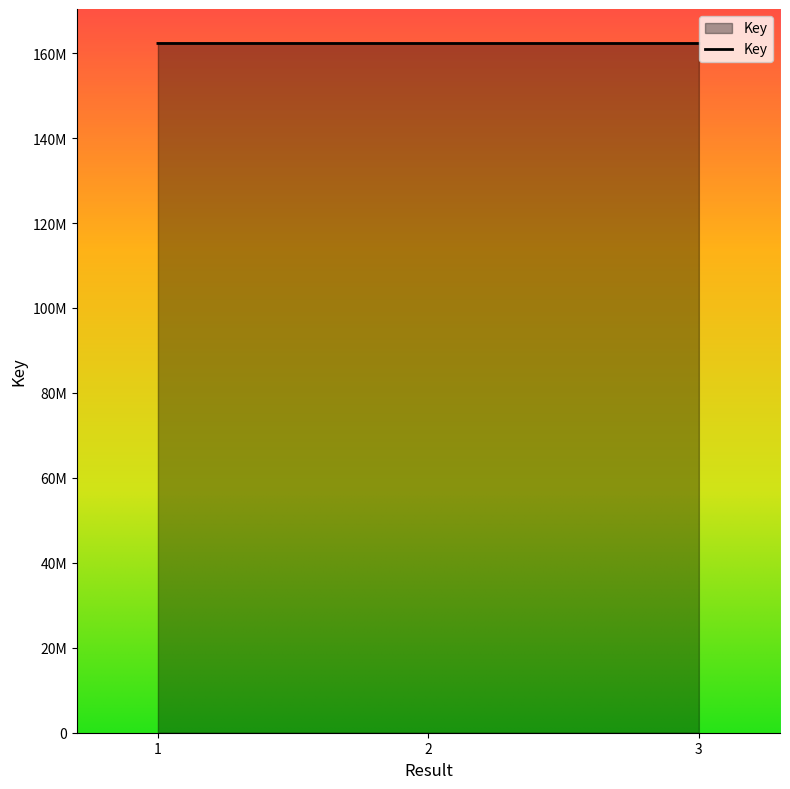

Where is the data nearest to the value 162267455?

2